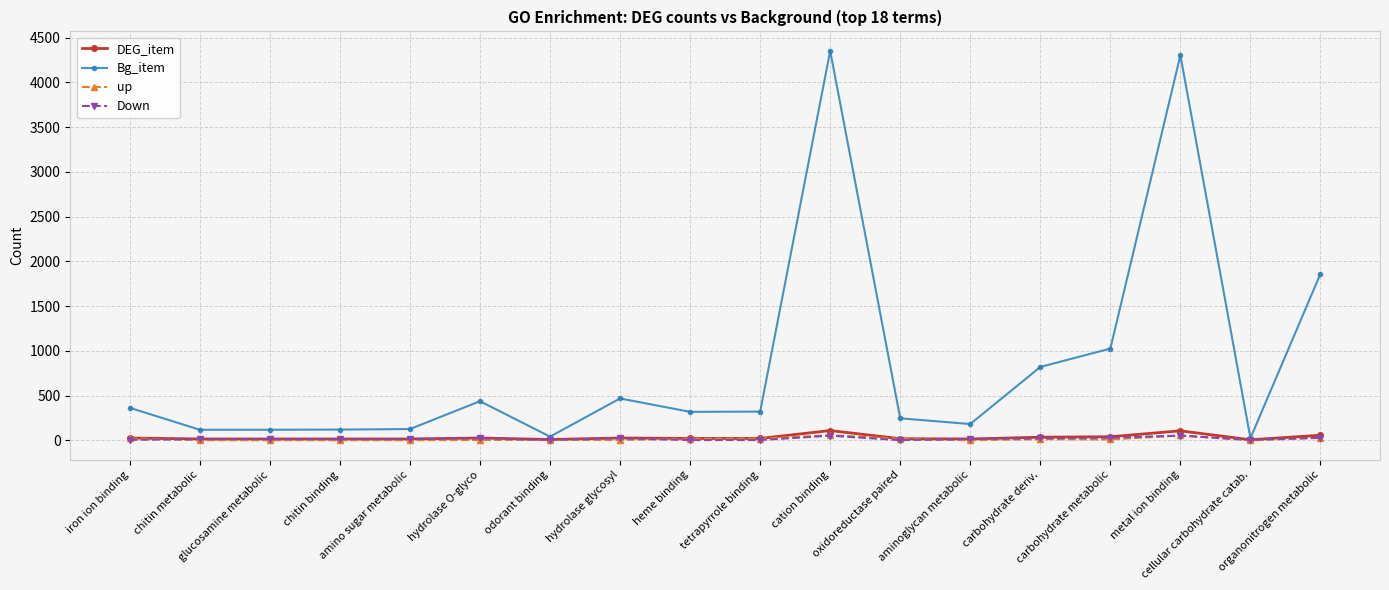

At how many categories does at least one series exceed 3198?

2